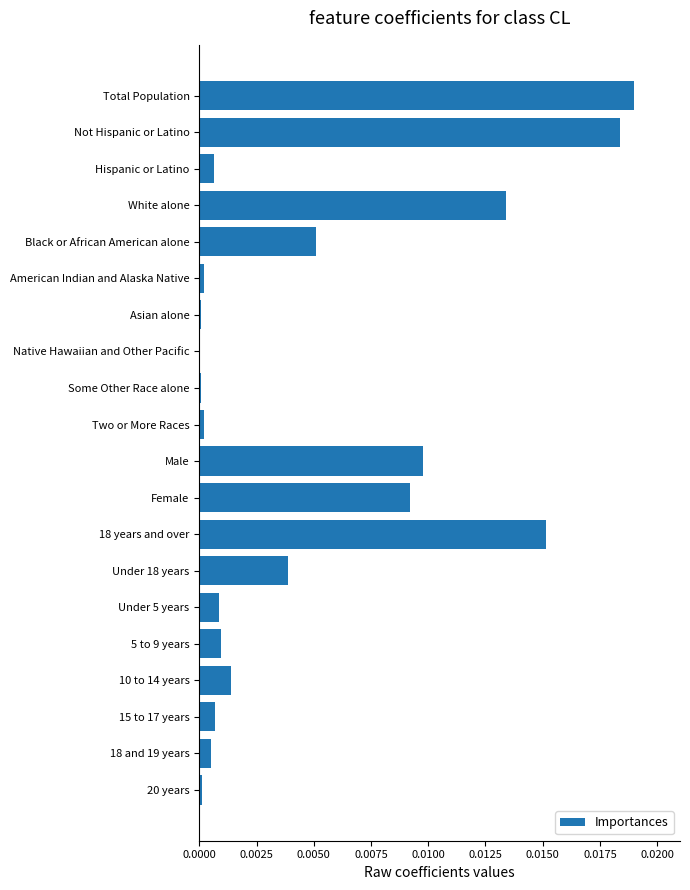

Which label corresponds to the largest value in the chart?

Total Population